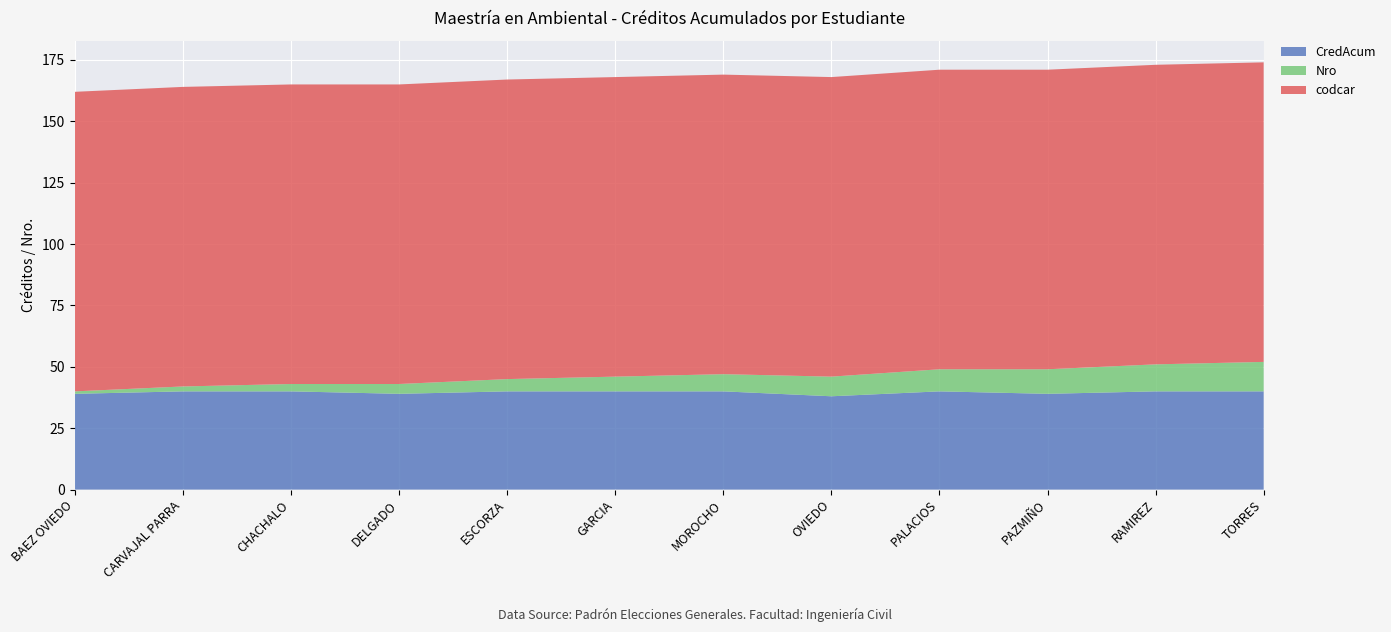

Reading right to left, what are all the values shown in this chart?

CredAcum: 40	40	39	40	38	40	40	40	39	40	40	39
Nro: 12	11	10	9	8	7	6	5	4	3	2	1
codcar: 122	122	122	122	122	122	122	122	122	122	122	122